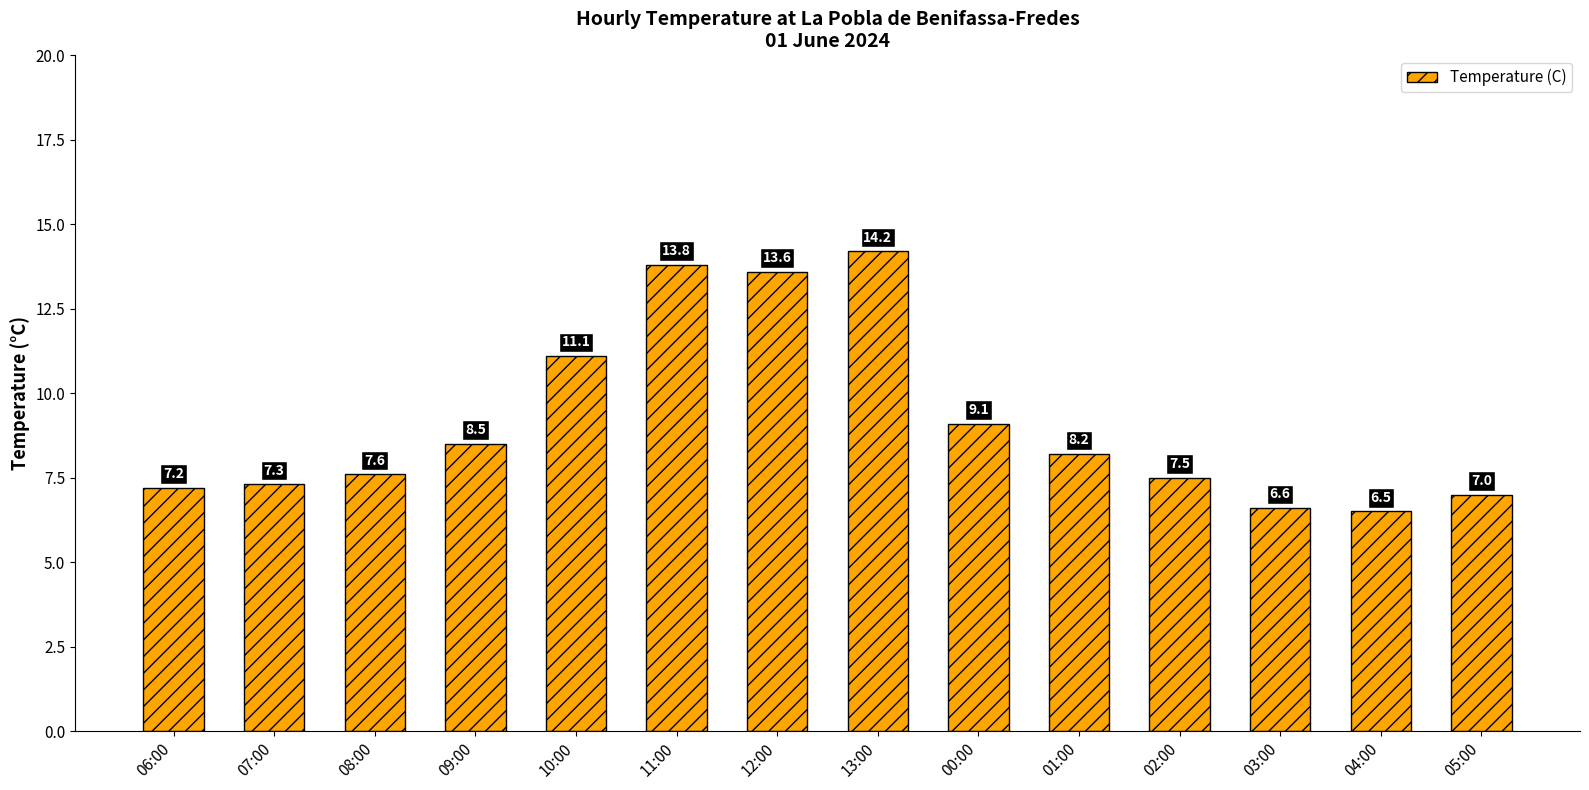

What is the approximate value at 04:00?

6.5